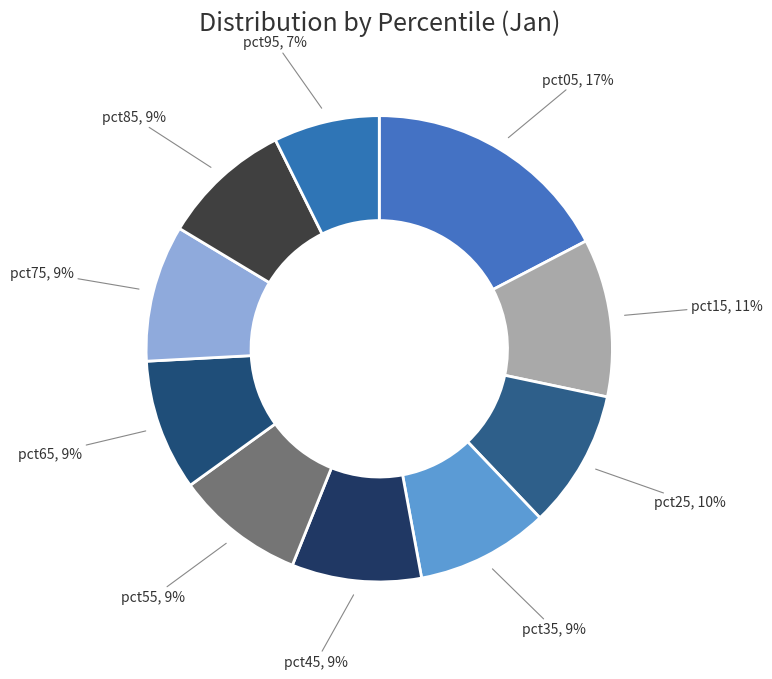

How many segments does this pie chart have?

10